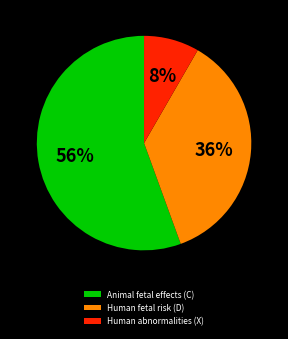

What is the largest slice in the pie chart?

Animal fetal effects (C)